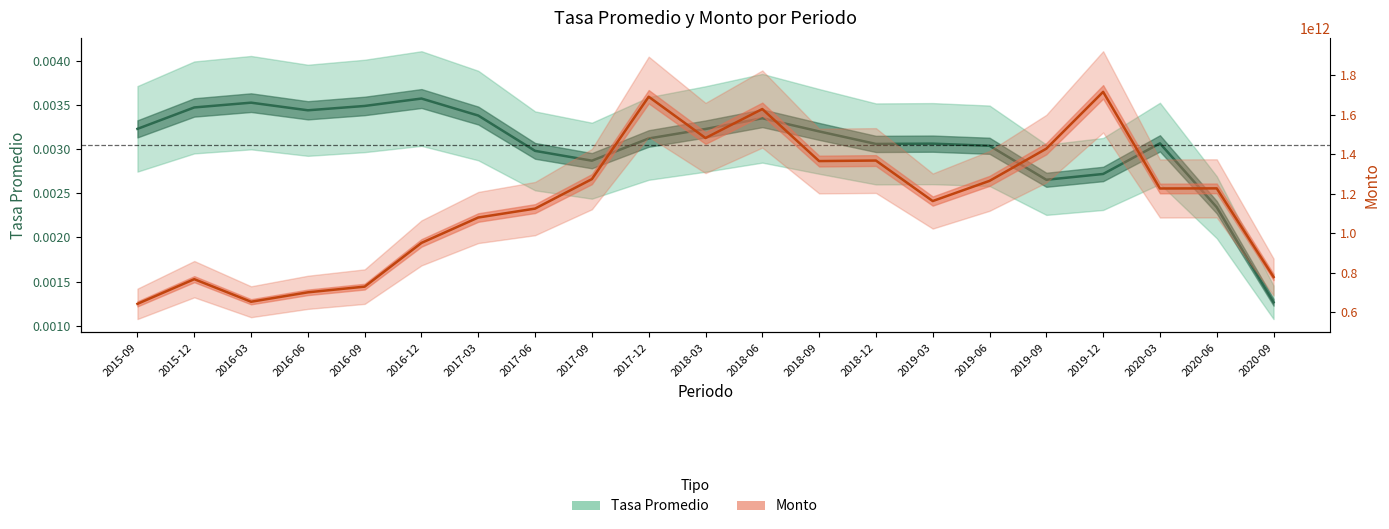

Which series has the largest range (max minus min)?

Monto